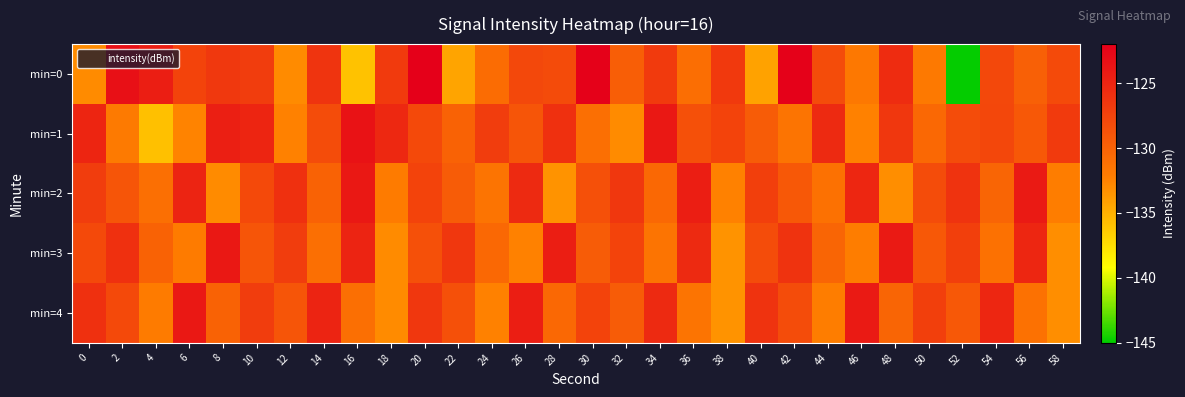

At which category does the chart reach its minimum across all series?

52